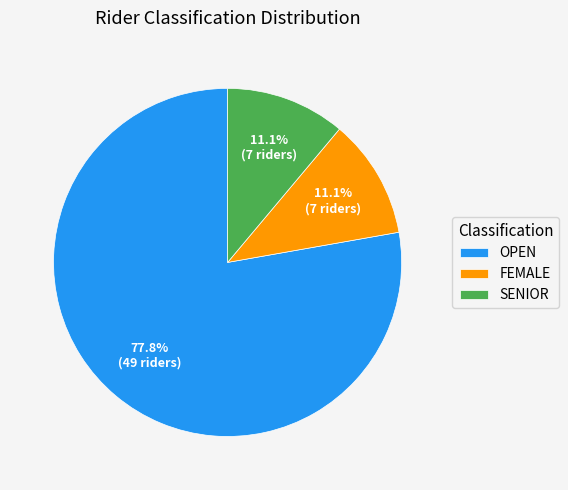

What is the ratio of the value at FEMALE to the value at SENIOR?

1.0